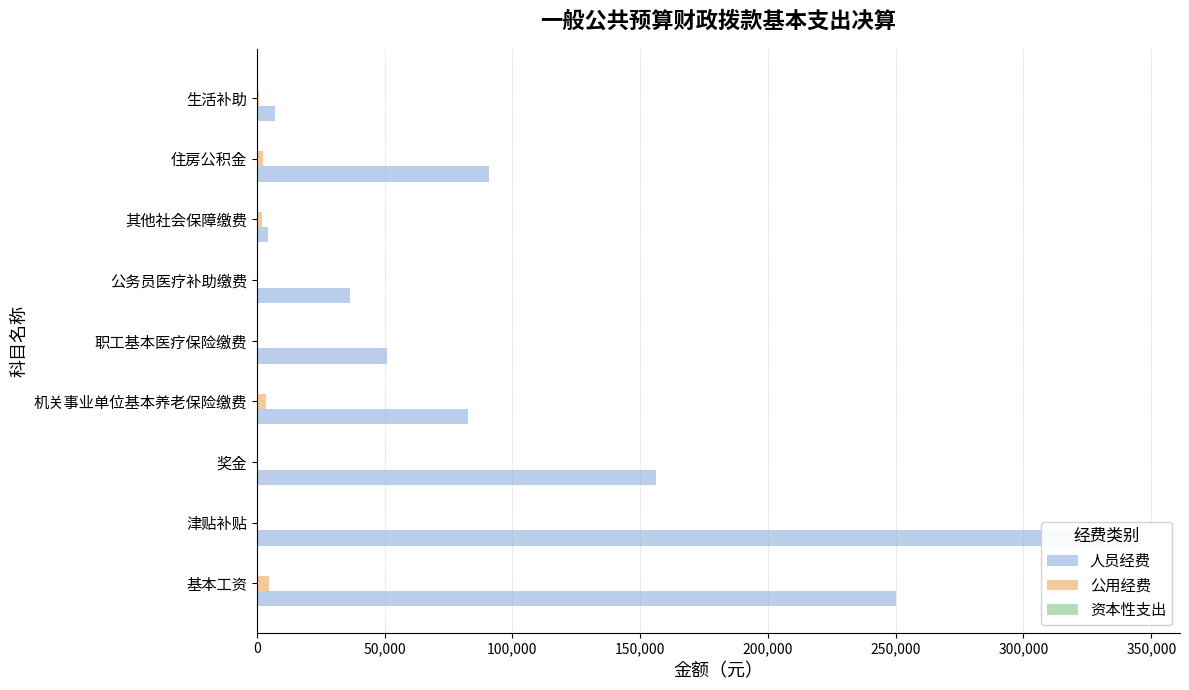

At 350,000, list the series in order from smallest to largest.

资本性支出, 公用经费, 人员经费